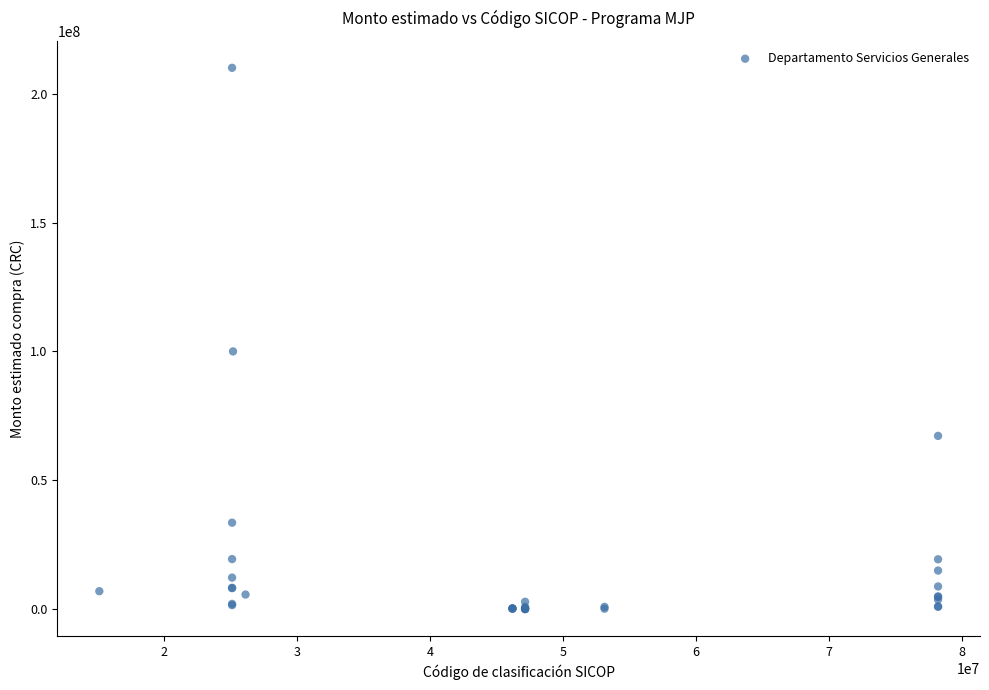

What Y value in the scatter plot is closest to 105023400?

100000000